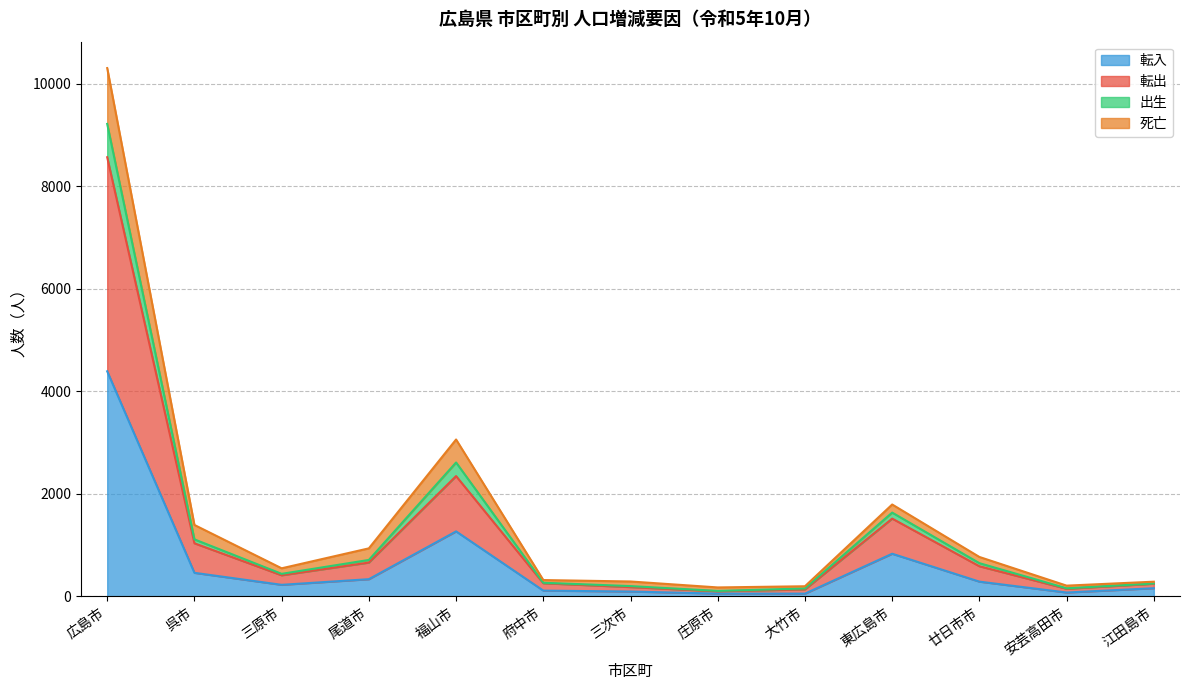

True or false: 出生 has more than 2 points higher than both neighbors.

False